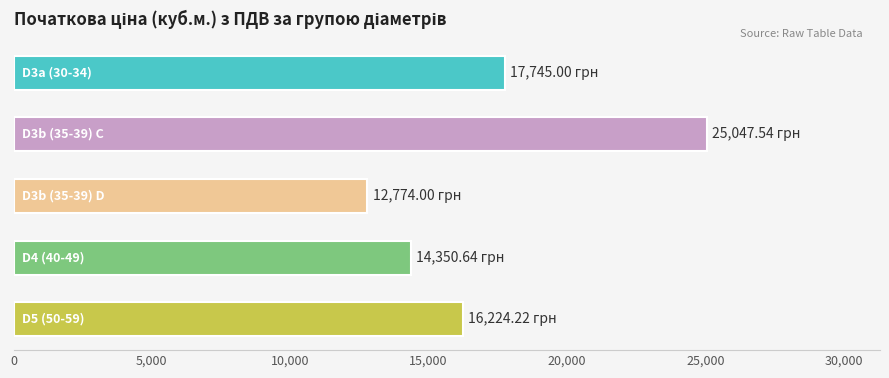

What is the average value?

17228.3